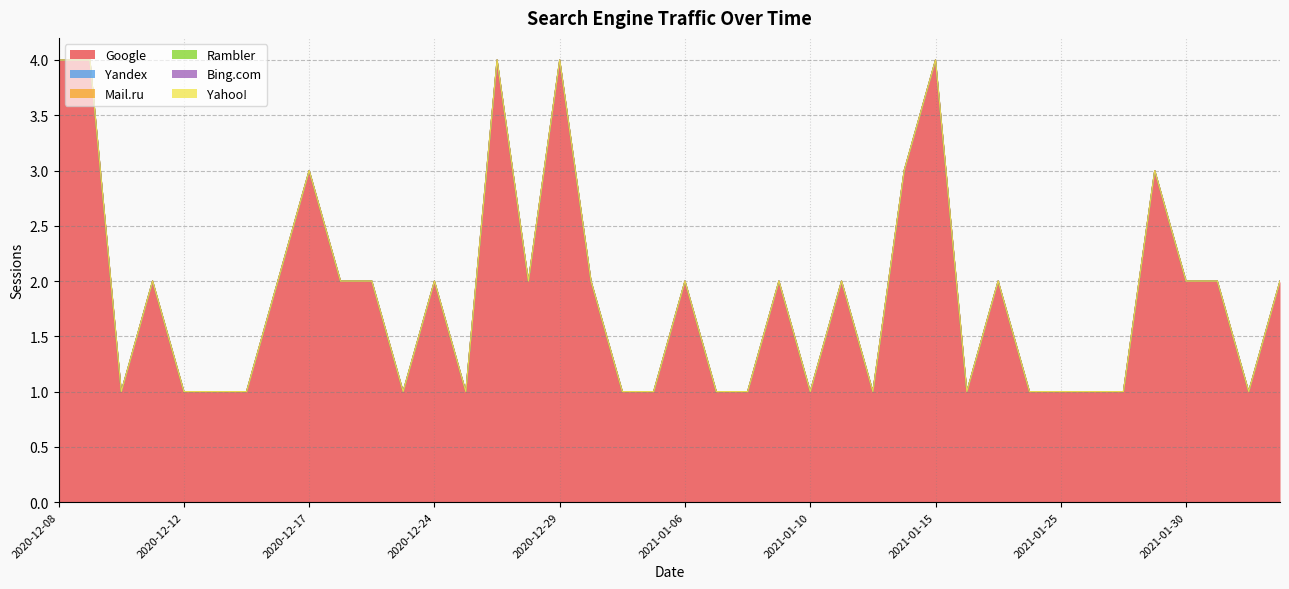

What are all the series names shown in the legend?

Google, Yandex, Mail.ru, Rambler, Bing.com, Yahoo!